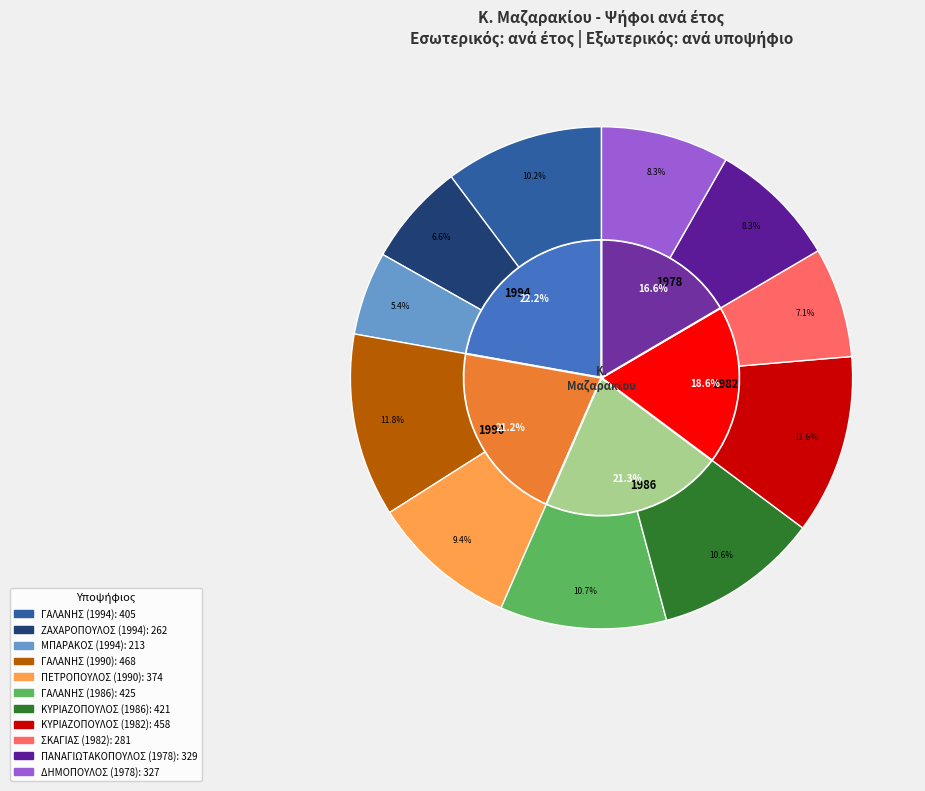

To the nearest percent, what percentage of the pie is ΜΠΑΡΑΚΟΣ ΧΑΡΙΛΑΟΣ (1994)?

5%